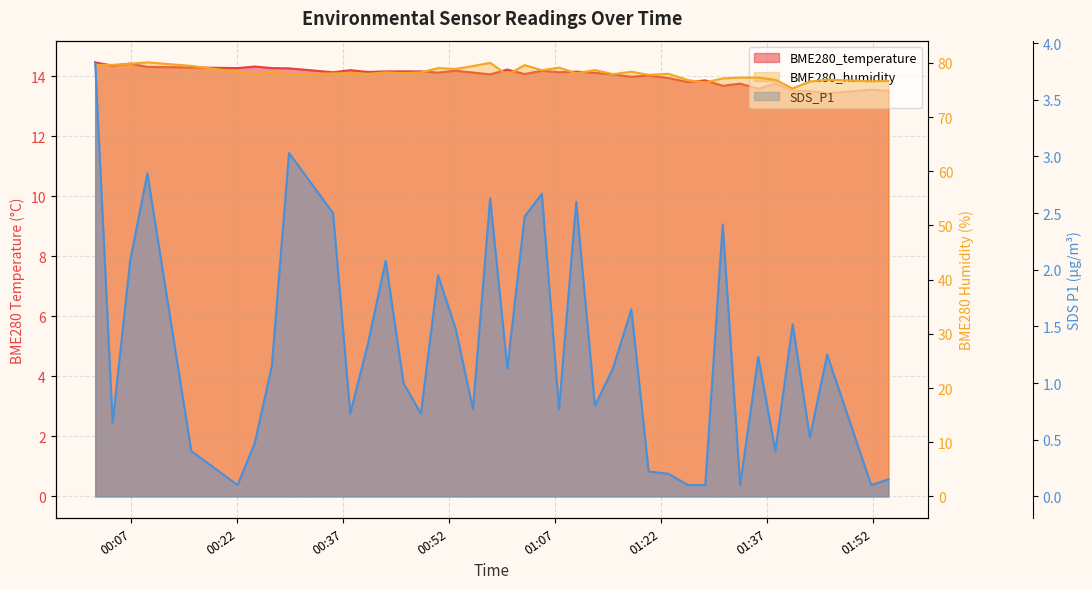

At how many categories does at least one series exceed 63?

40